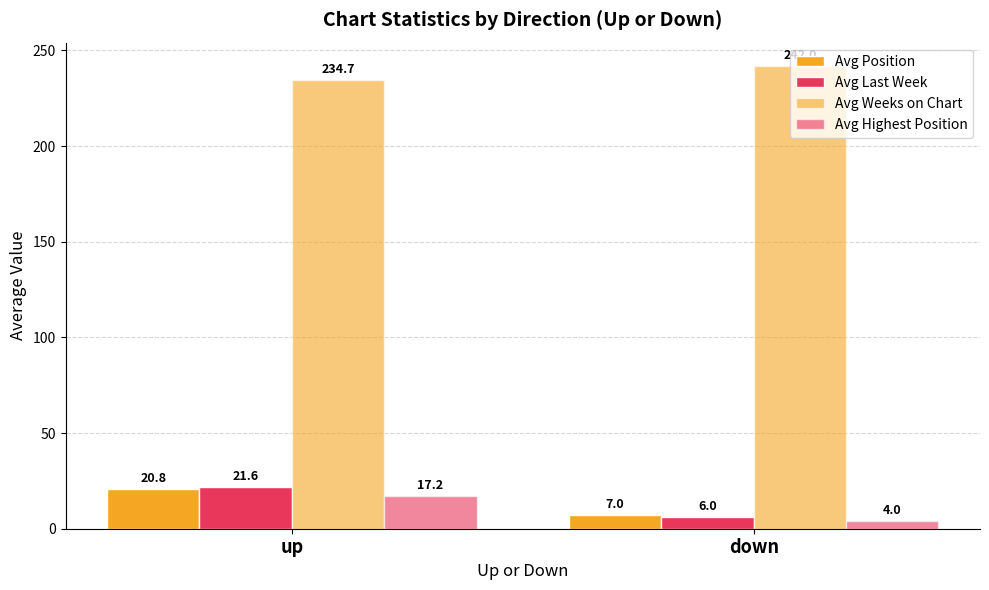

At how many categories does at least one series exceed 121?

2